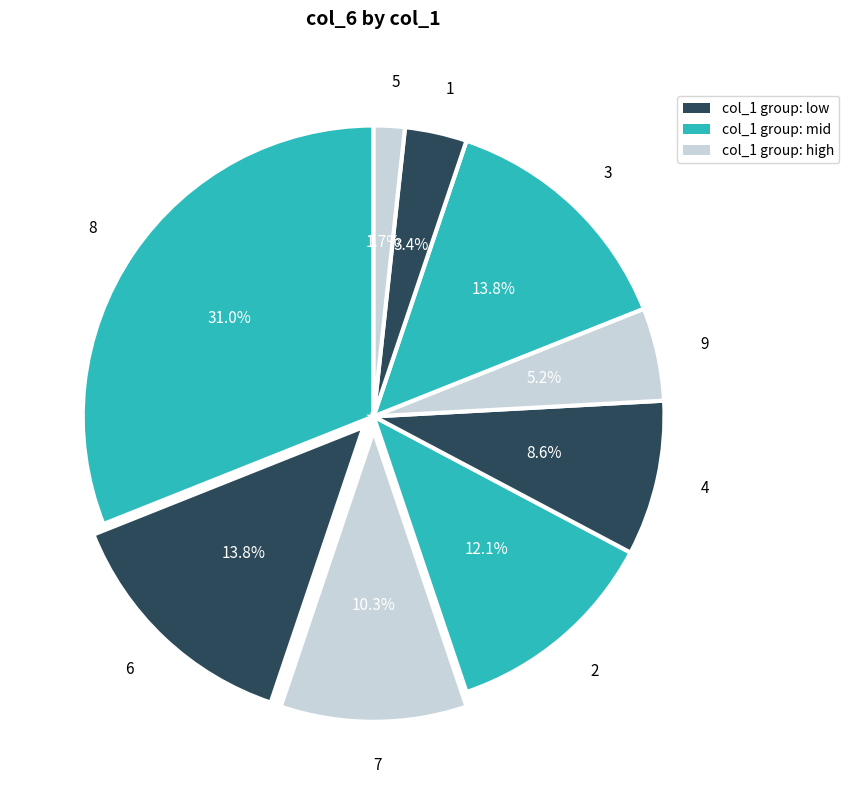

To the nearest percent, what is the difference between the largest and smallest slice percentages?

29%